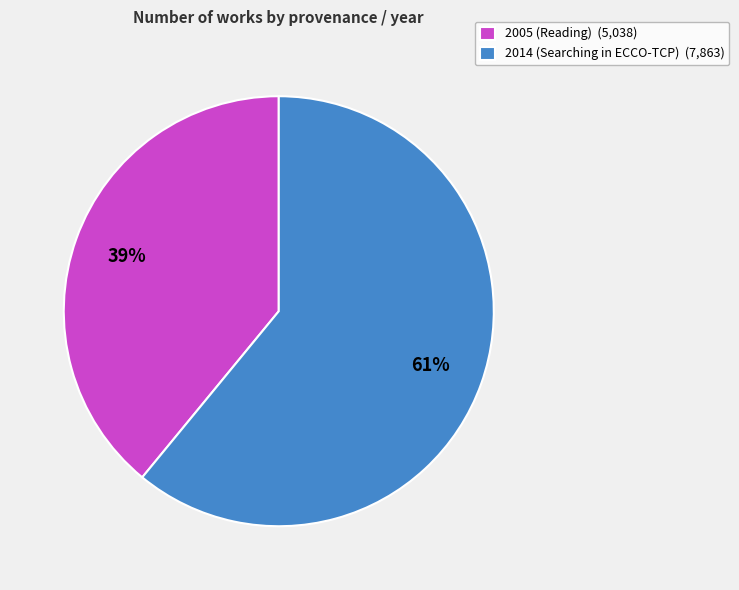

To the nearest percent, what is the combined percentage of 2014 (Searching in ECCO-TCP) and 2005 (Reading)?

100%